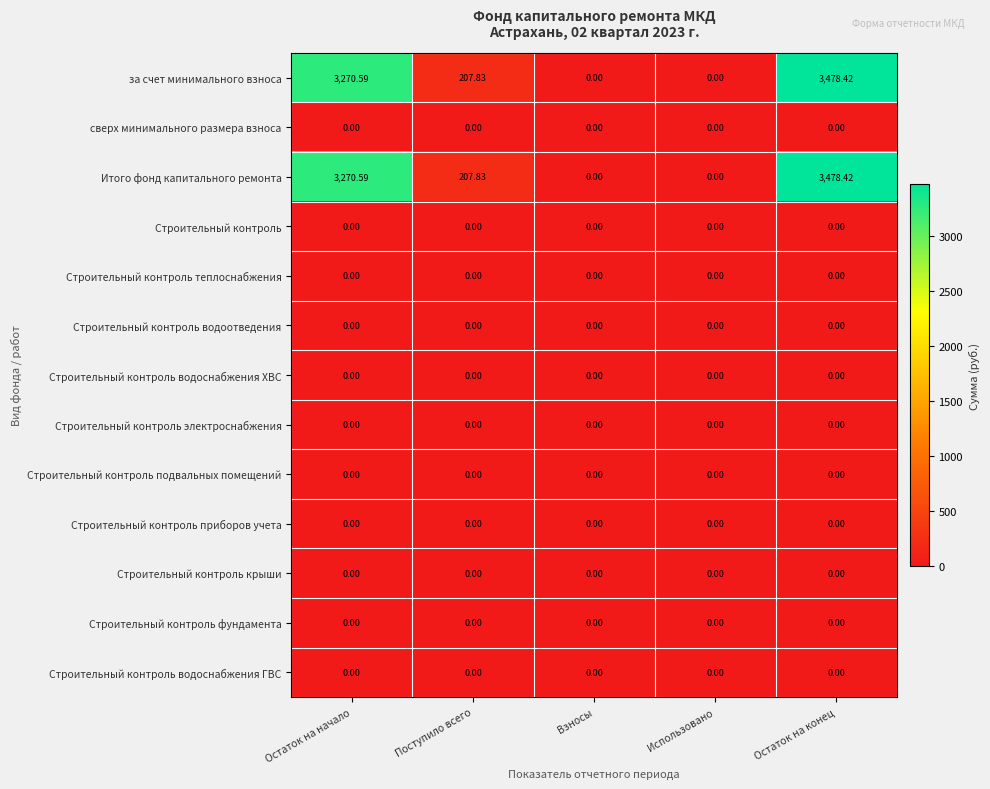

Count the number of data series in this chart.

13